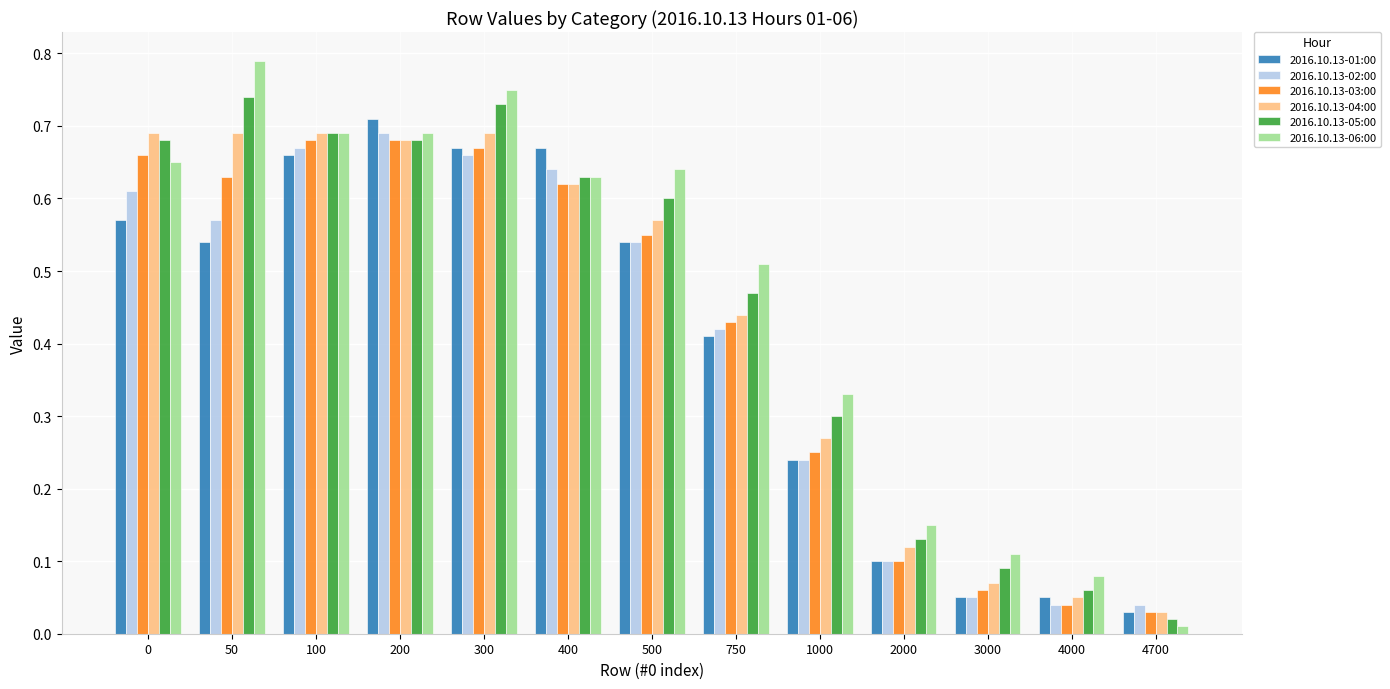

Does the chart contain stacked bars?

No